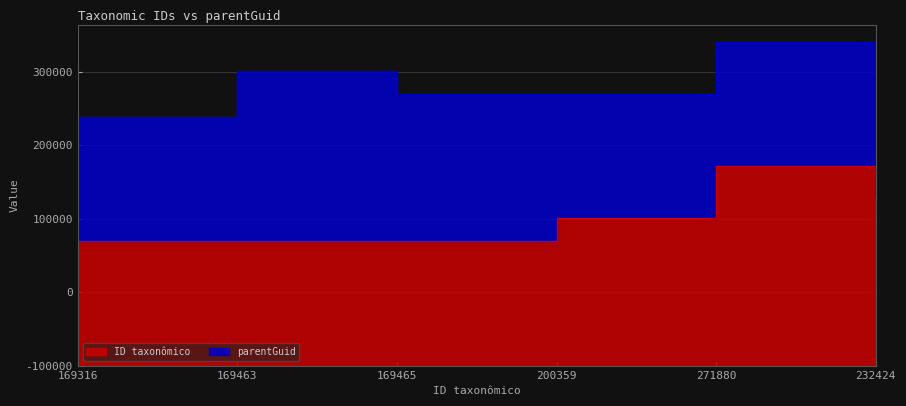

What is the difference between the values at 271880 and 200359?

71521